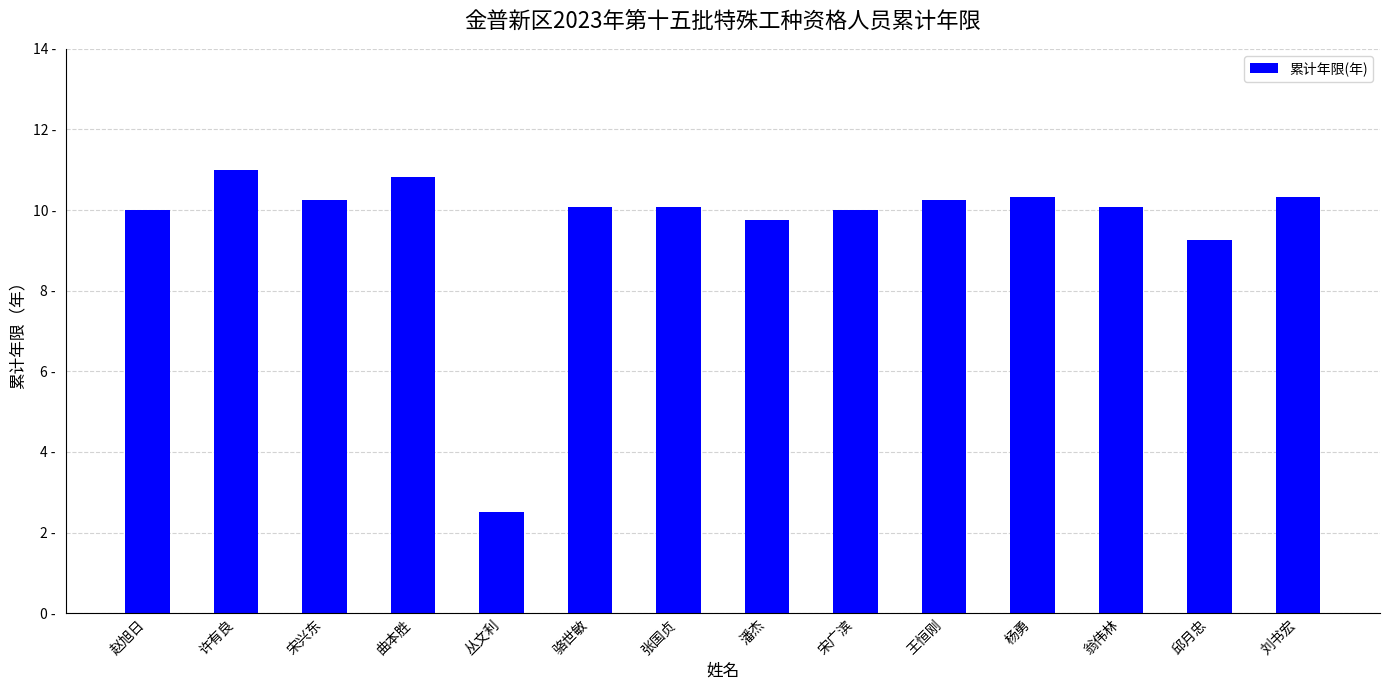

Does the chart contain any negative values?

No